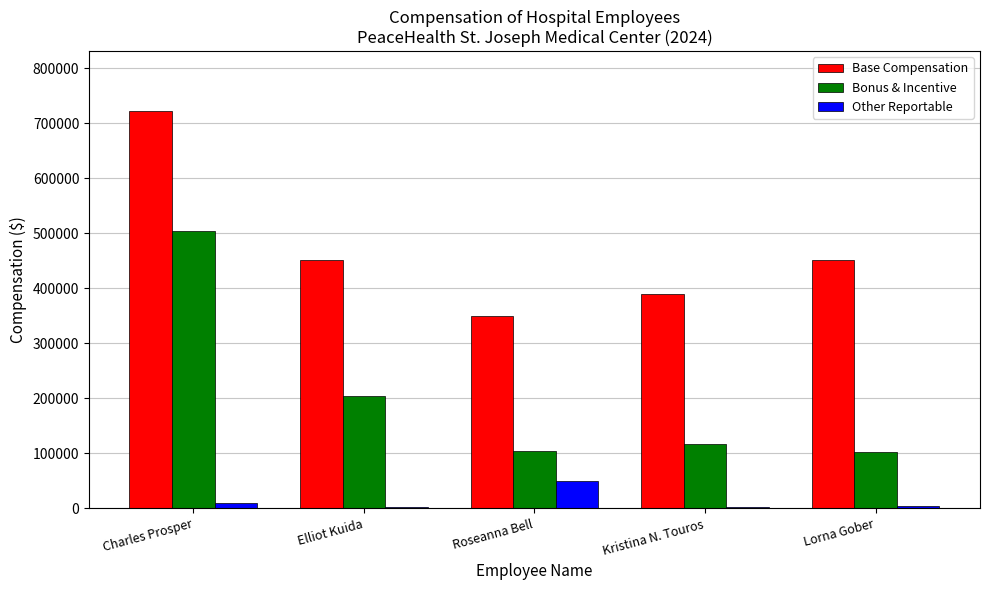

What is the sum of all Bonus & Incentive values?

1032502